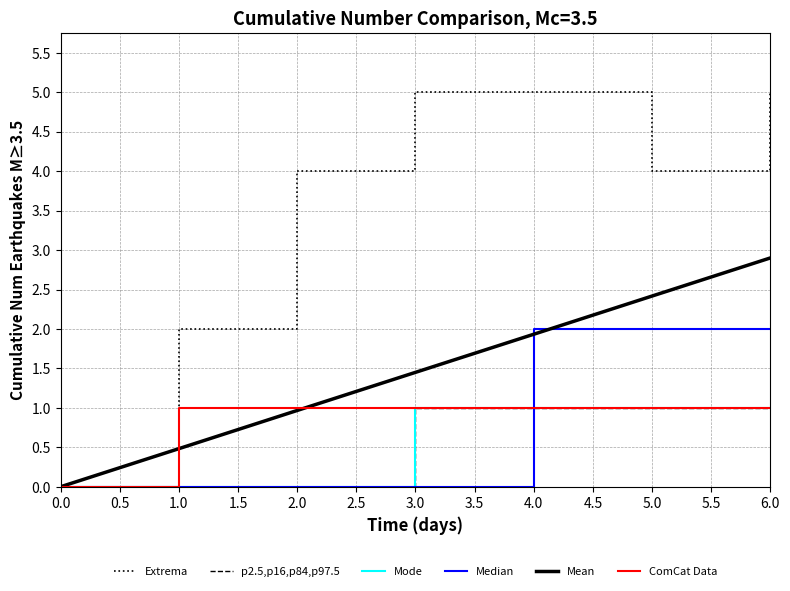

Count the Median values in the range 0 to 2.

7